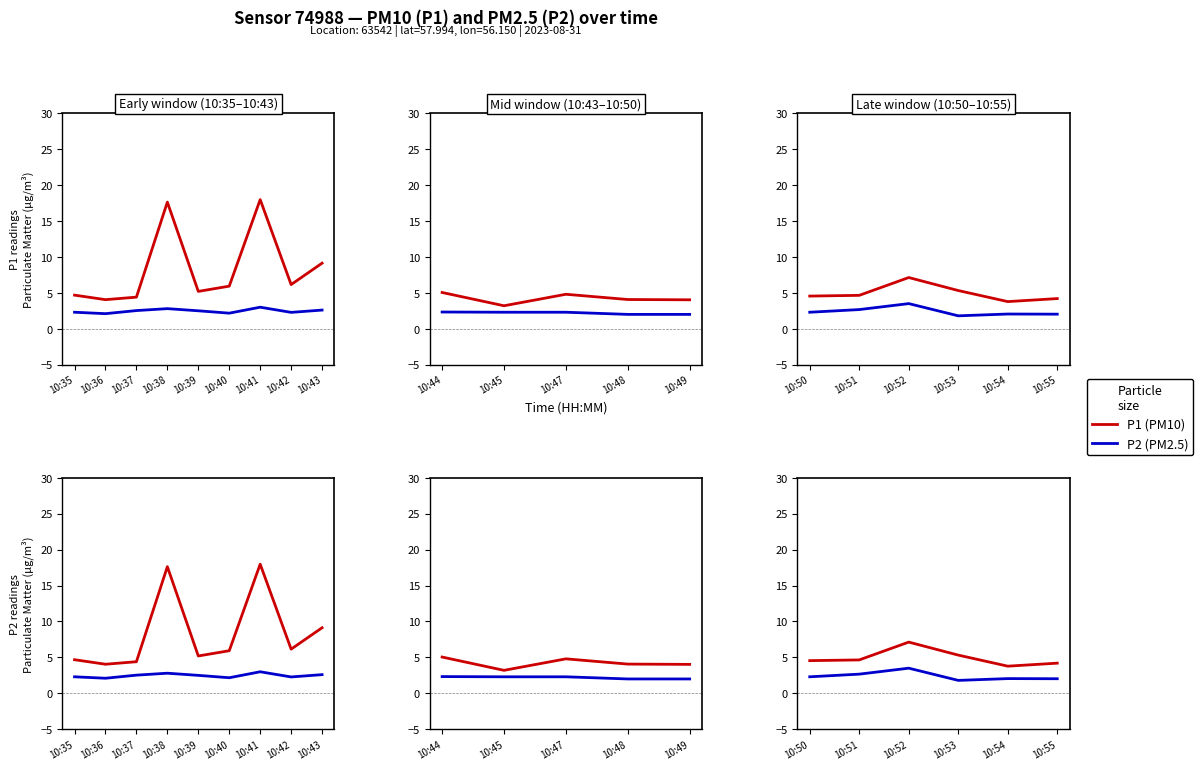

At how many categories does at least one series exceed 2?

6